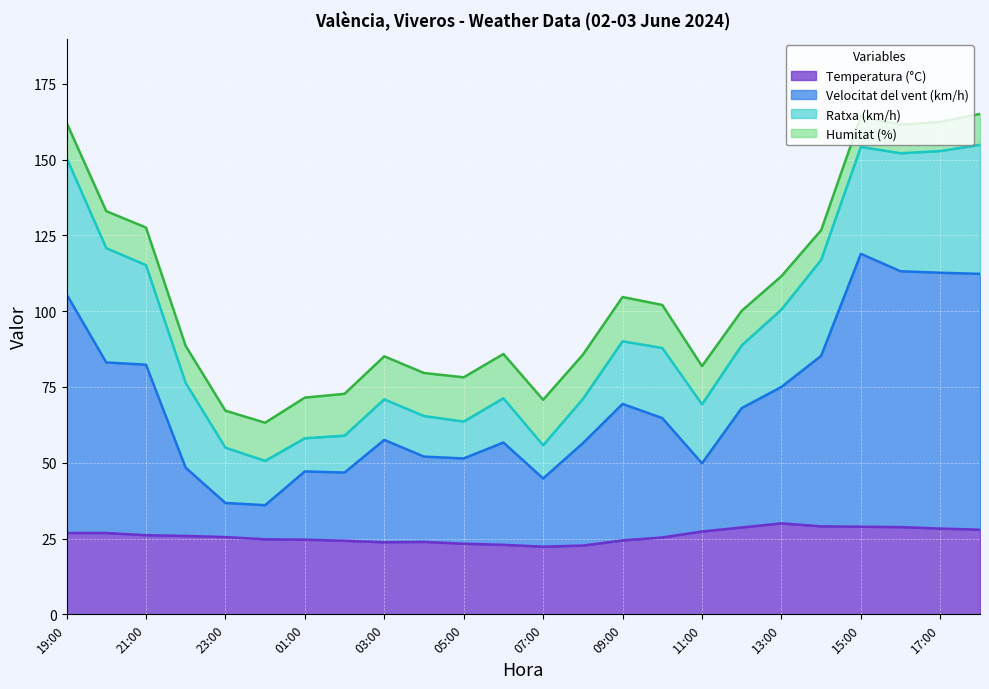

What is the total value across all series at 17:00?

162.4